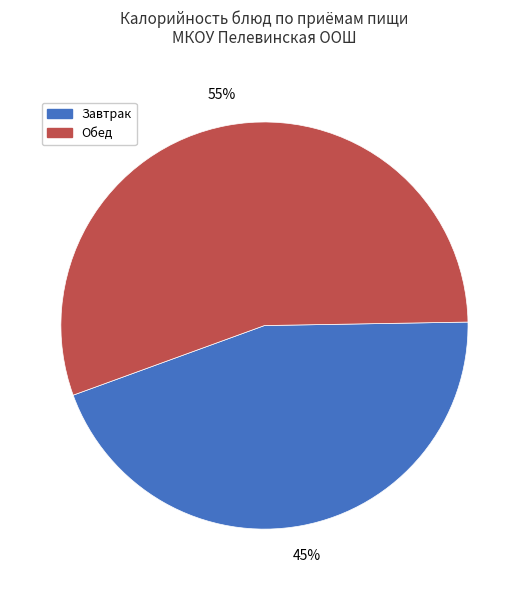

Is there any slice that represents more than half of the pie?

Yes